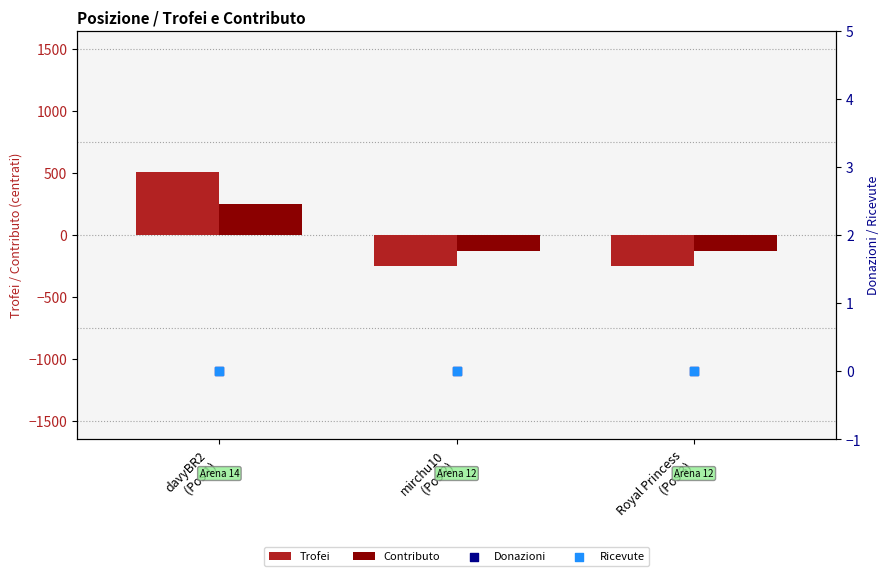

Which series contains the lowest Y value?

Trofei